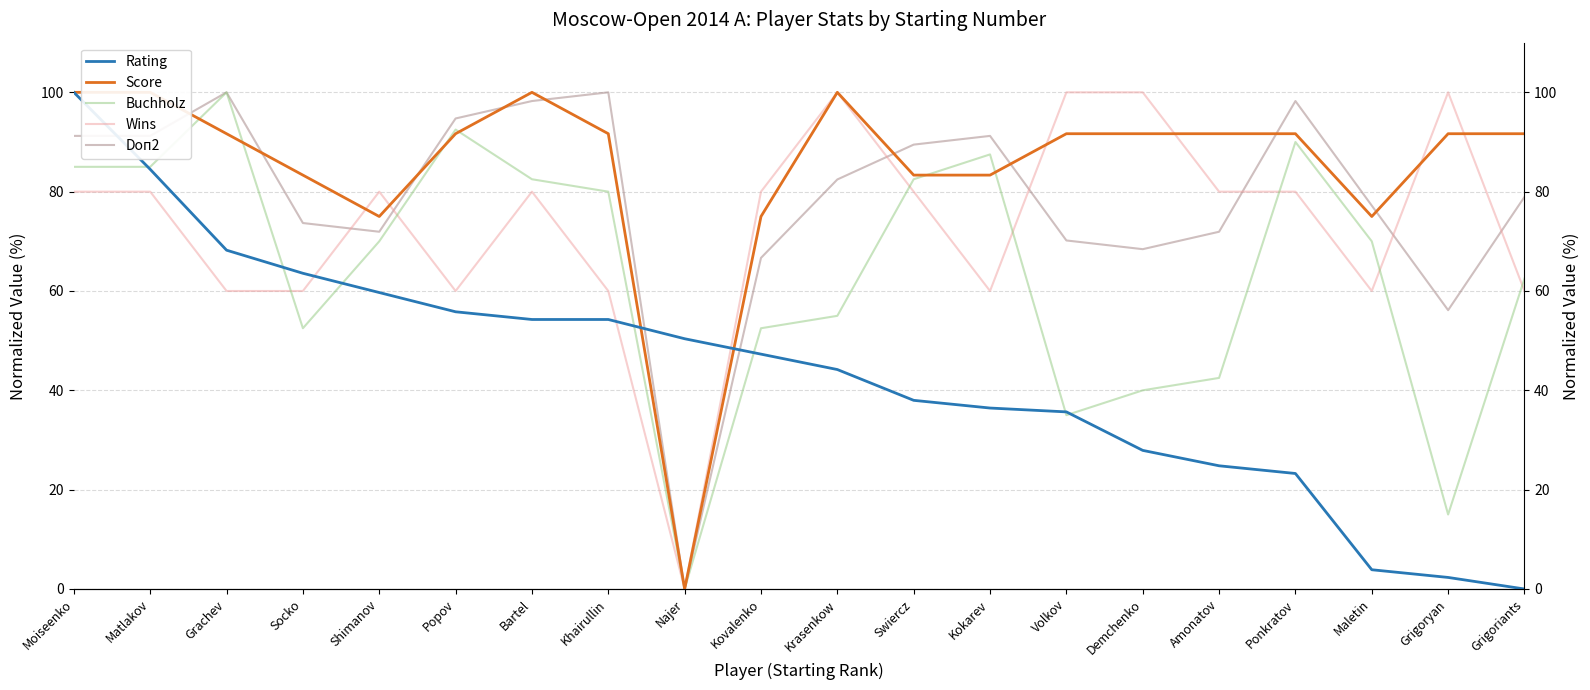

Where is Score nearest to the value 50?

Shimanov